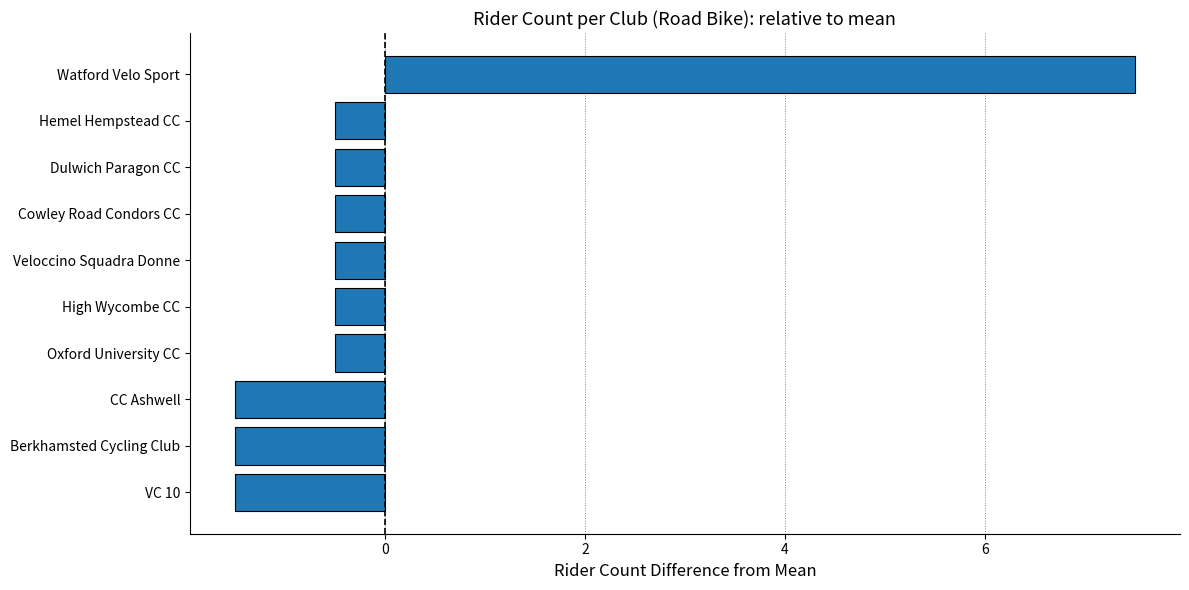

Reading bottom to top, list all the values displayed in this chart.

VC 10=-1.5	Berkhamsted Cycling Club=-1.5	CC Ashwell=-1.5	Oxford University CC=-0.5	High Wycombe CC=-0.5	Veloccino Squadra Donne=-0.5	Cowley Road Condors CC=-0.5	Dulwich Paragon CC=-0.5	Hemel Hempstead CC=-0.5	Watford Velo Sport=7.5